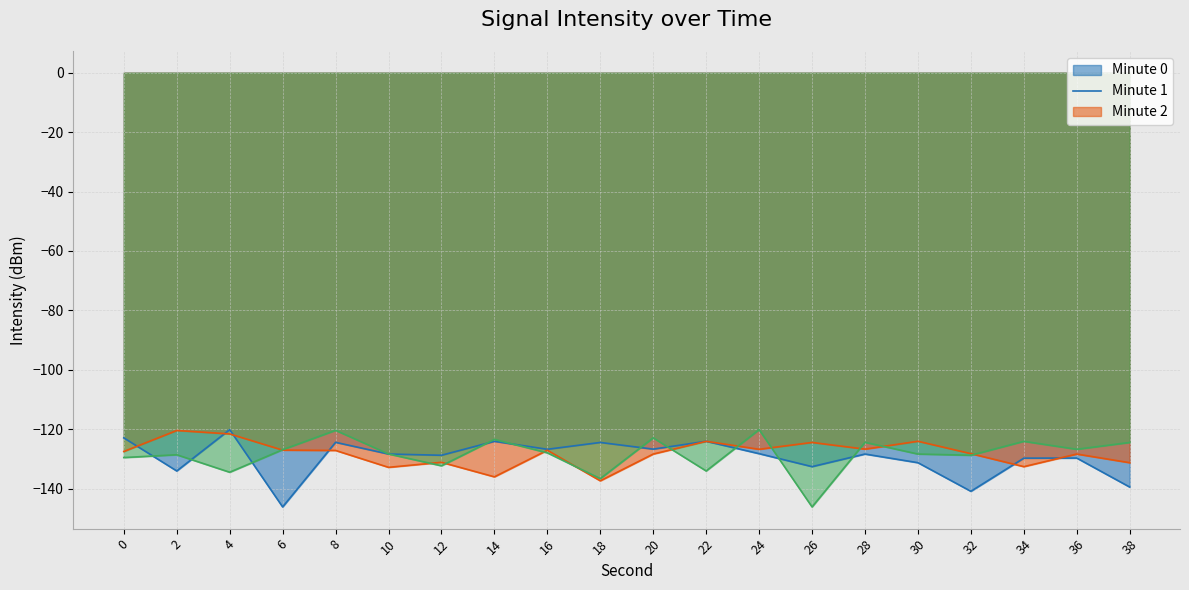

How many lines are shown in the chart?

3